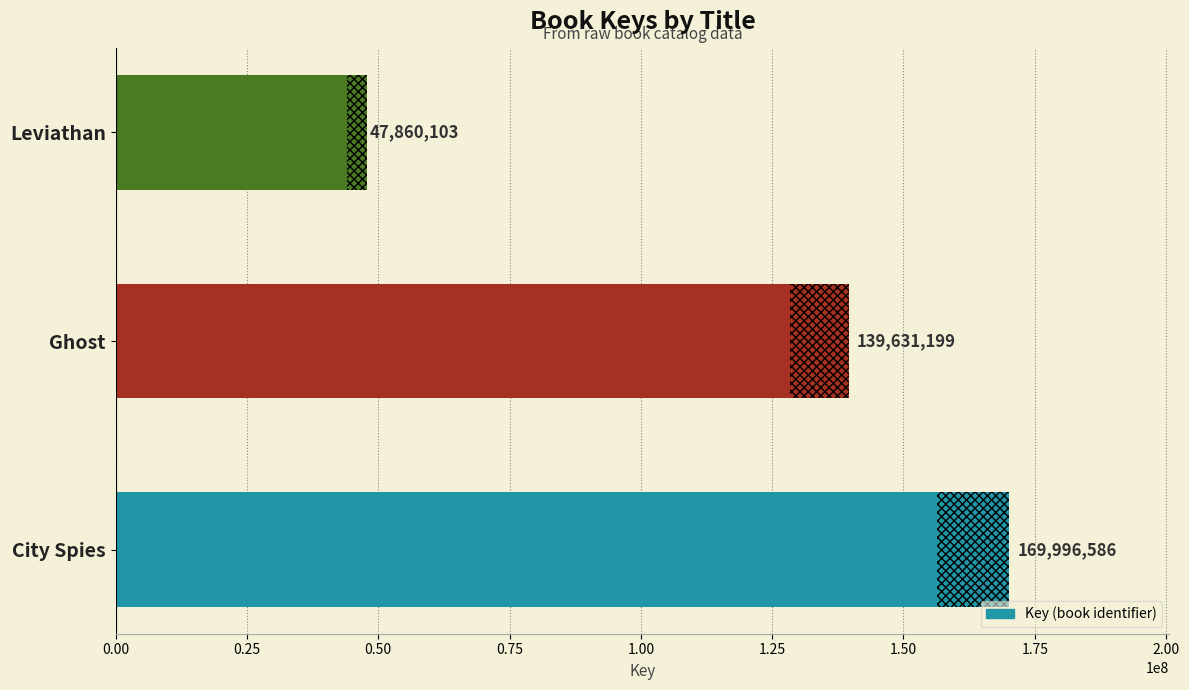

What is the sum of the values at Leviathan and City Spies?

217856689